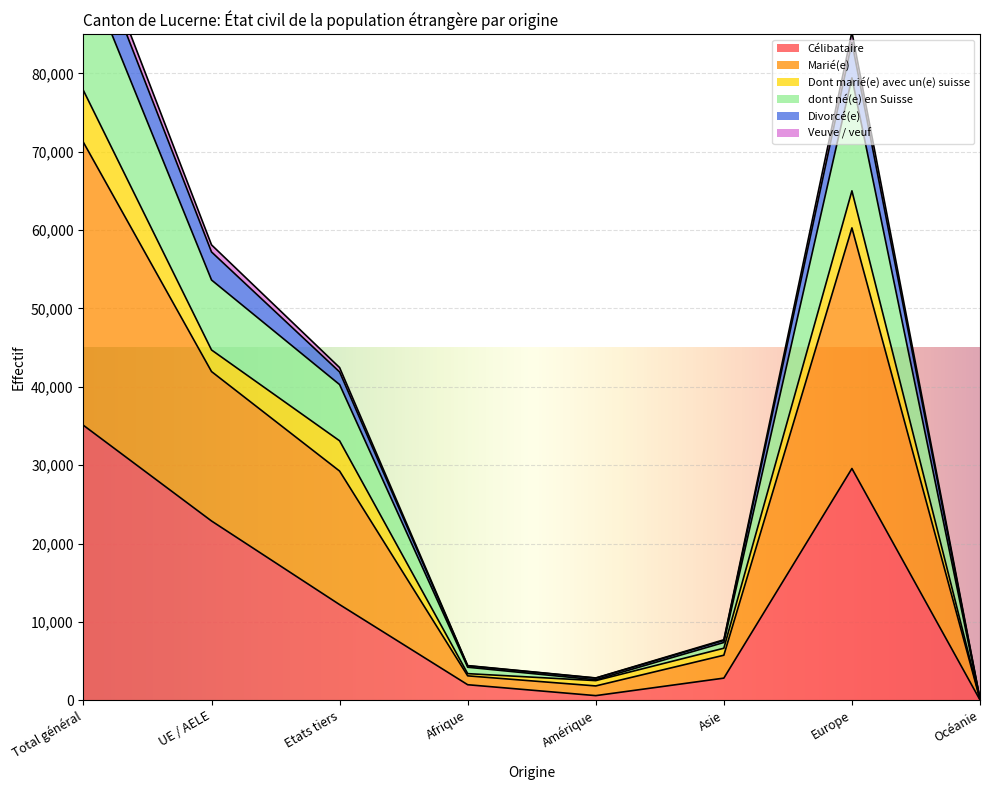

Is it true that Célibataire equals 17368 at Europe?

False